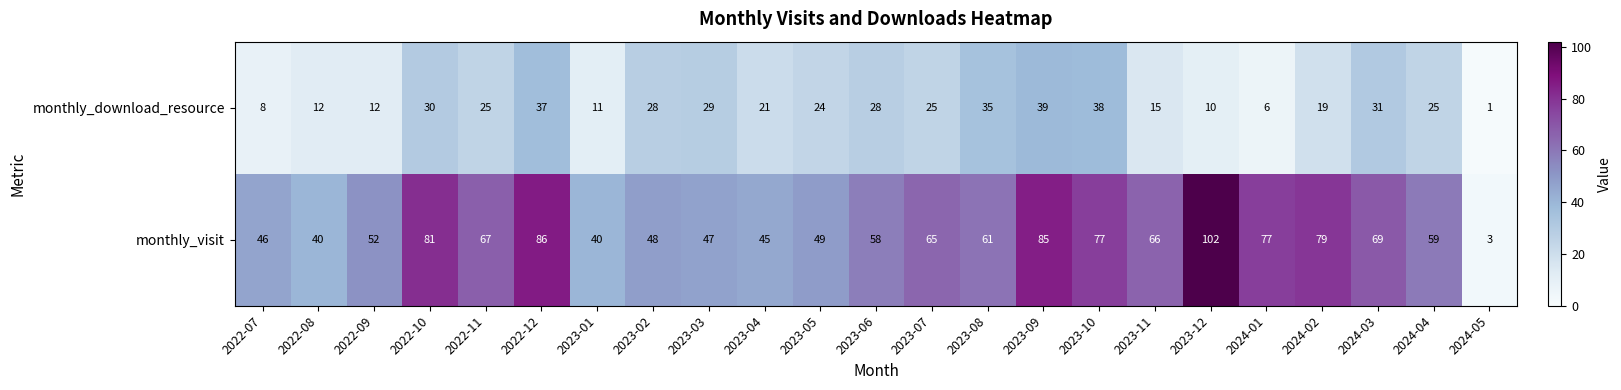

Is it true that monthly_download_resource equals 28 at 2023-06?

True